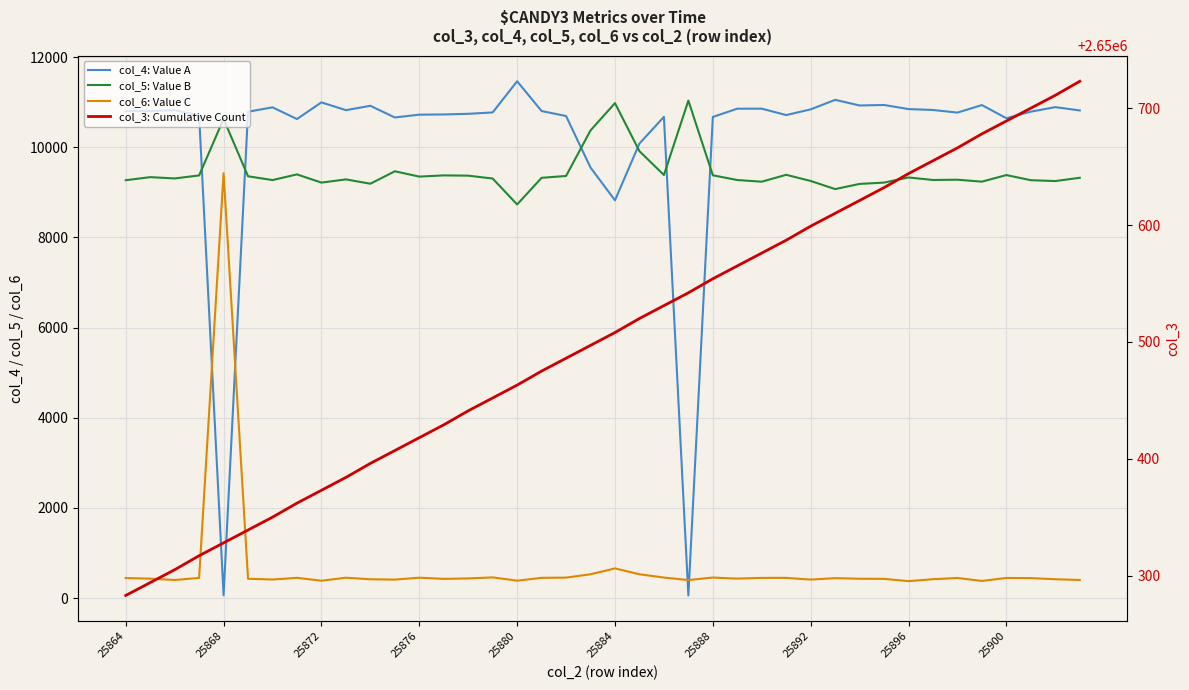

True or false: col_3: Cumulative Count has more than 0 points higher than both neighbors.

False